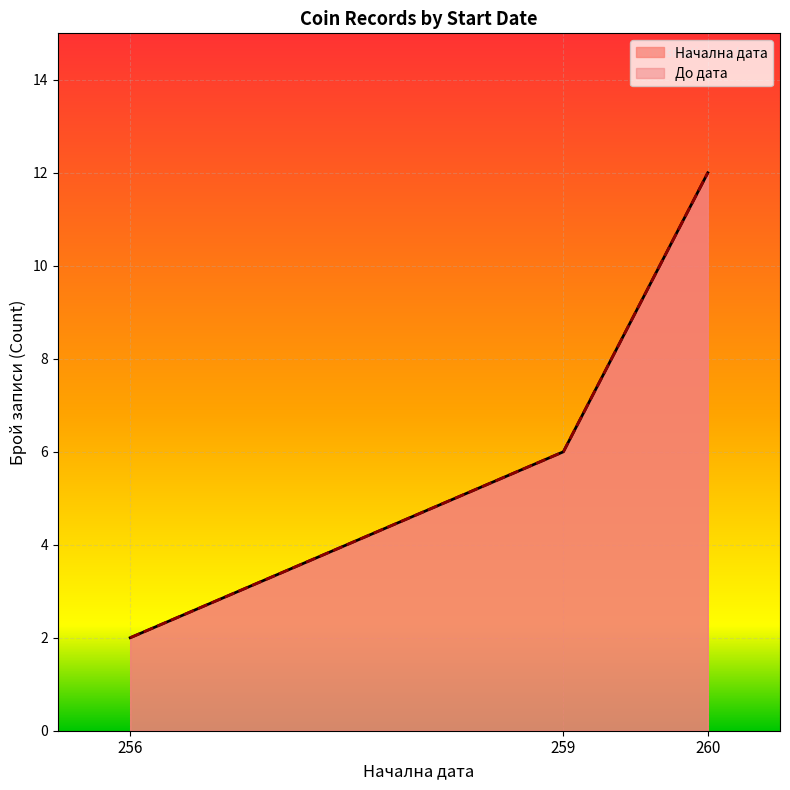

Is it true that До дата equals 348 at 260?

False